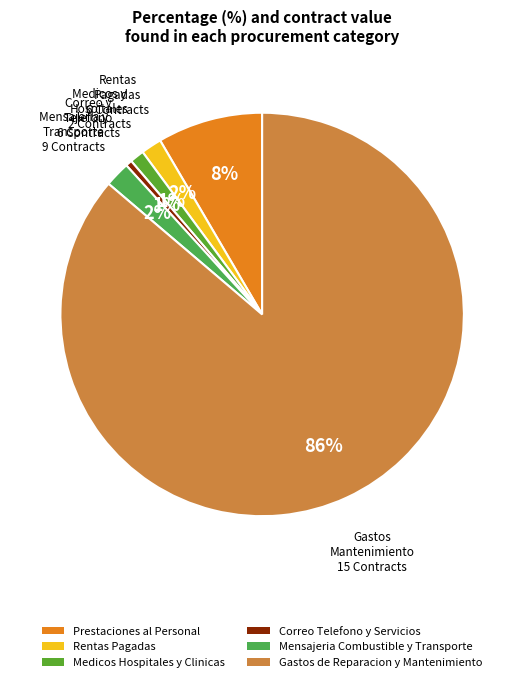

Count the number of slices in the pie.

6